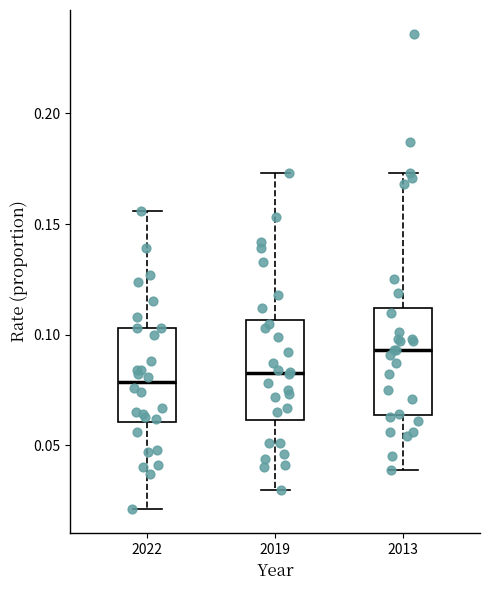

Reading left to right, transcribe this box plot: for each box, give where its median line is, the range the box spans, and where its two whiskers end, as read against the y-axis. The values are not printed on the chart, so give them approximately, as read against the axis.

2022: median 0.080, box 0.060 to 0.105, whiskers 0.020 to 0.155
2019: median 0.085, box 0.060 to 0.105, whiskers 0.030 to 0.175
2013: median 0.095, box 0.065 to 0.110, whiskers 0.040 to 0.175